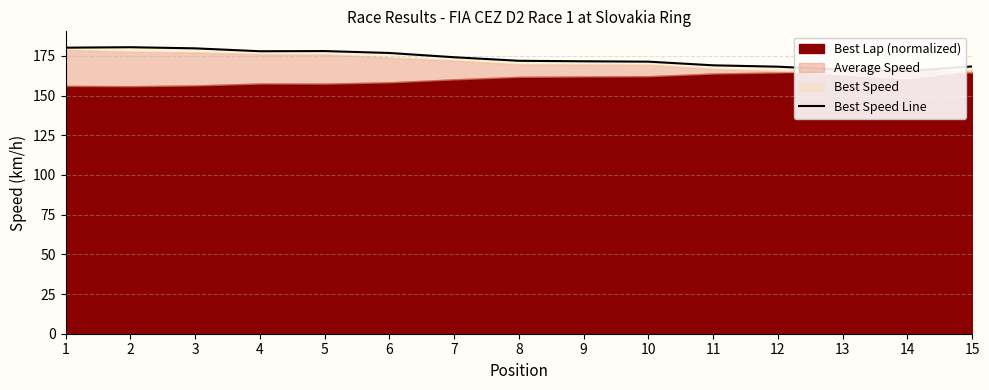

At which category does the data reach its first local peak?

2